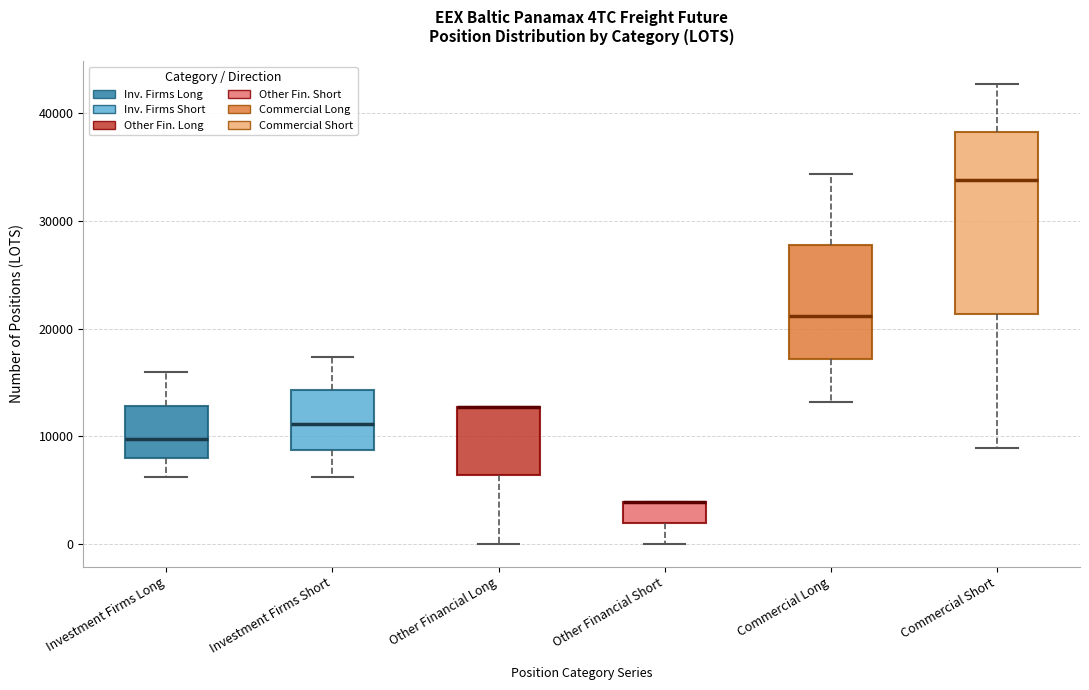

Reading left to right, read every box against the y-axis: the position of its median line, the range the box covers, and the ends of its whiskers. The values are not printed on the chart, so give them approximately, as read against the axis.

Investment Firms Long: median 10000, box 8000 to 13000, whiskers 6000 to 16000
Investment Firms Short: median 11000, box 9000 to 14000, whiskers 6000 to 17000
Other Financial Long: median 13000 (drawn on the box's upper edge), box 6000 to 13000, whiskers 0 to 13000
Other Financial Short: median 4000 (drawn on the box's upper edge), box 2000 to 4000, whiskers 0 to 4000
Commercial Long: median 21000, box 17000 to 28000, whiskers 13000 to 34000
Commercial Short: median 34000, box 21000 to 38000, whiskers 9000 to 43000